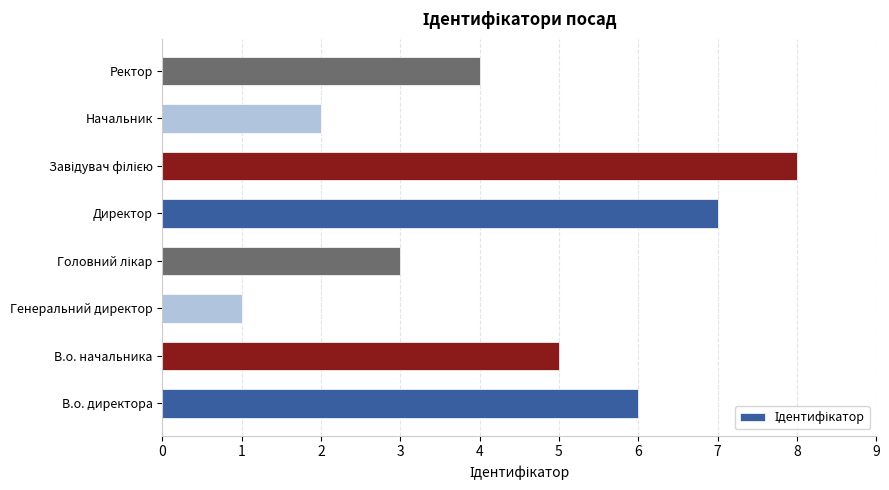

Reading top to bottom, transcribe all the data shown in this chart.

4	2	8	7	3	1	5	6